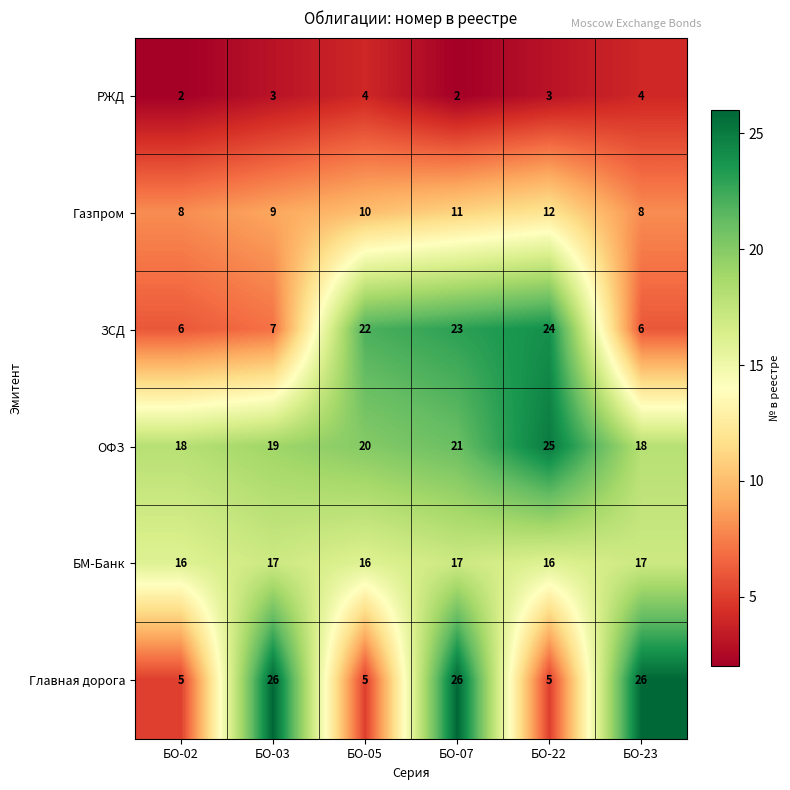

What is the difference between the maximum and minimum values in the Газпром series?

4